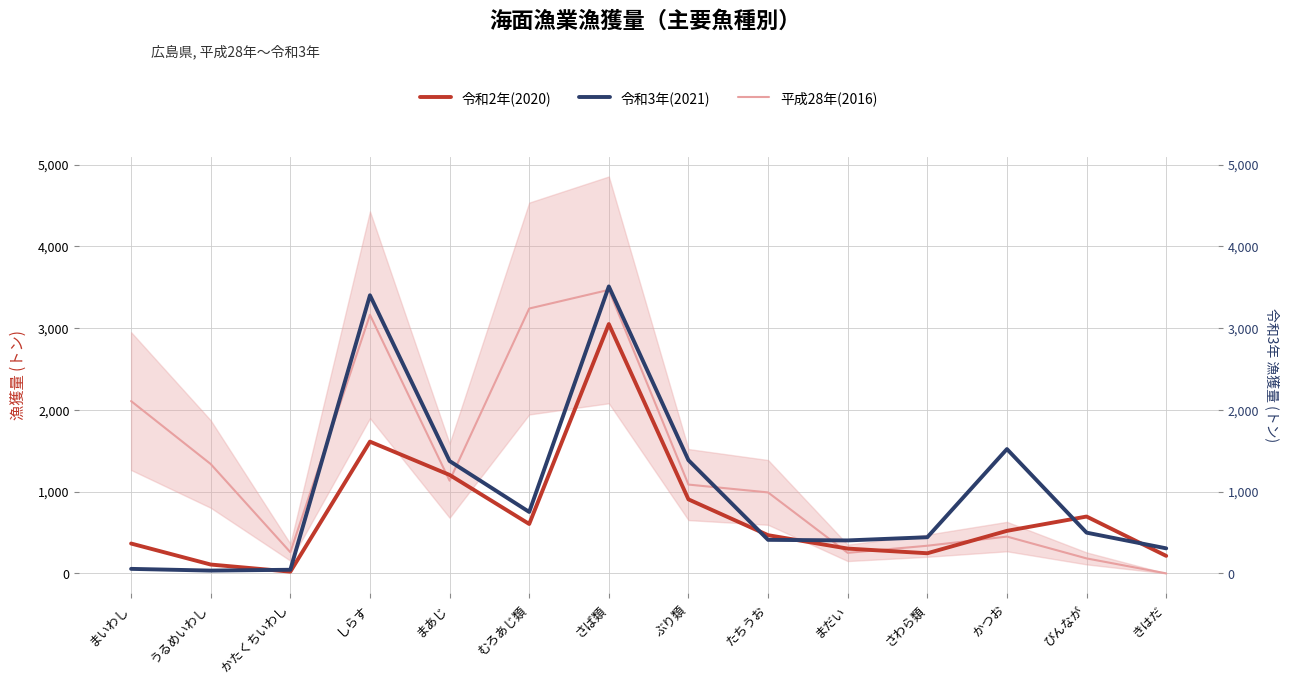

Count the number of data series in this chart.

3